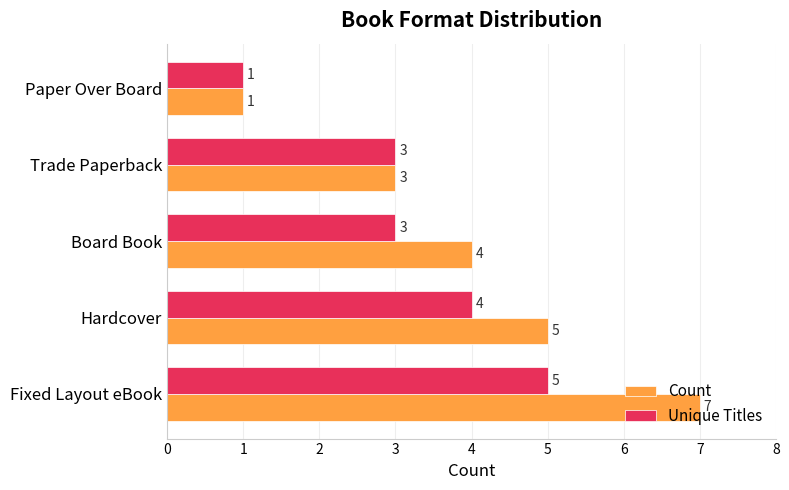

The Unique Titles series shows 0 at Paper Over Board. True or false?

False